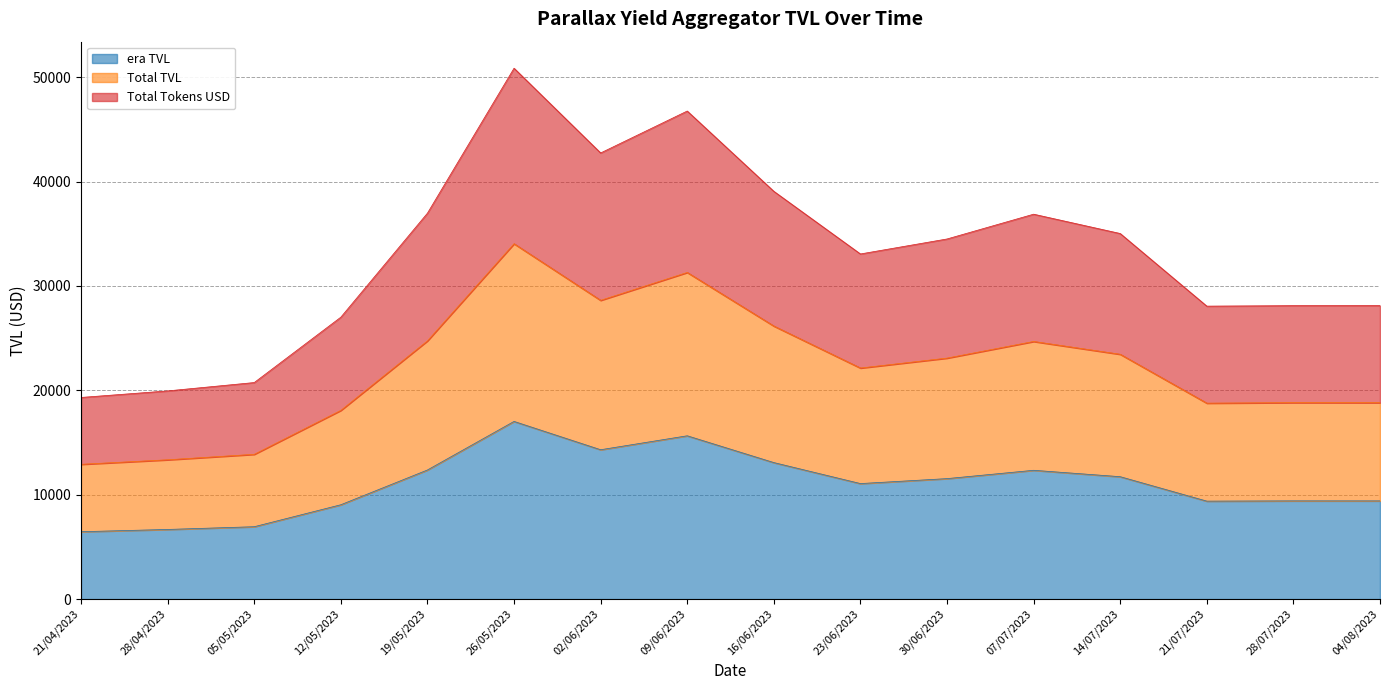

What is the label of the 2nd point from the left?

28/04/2023